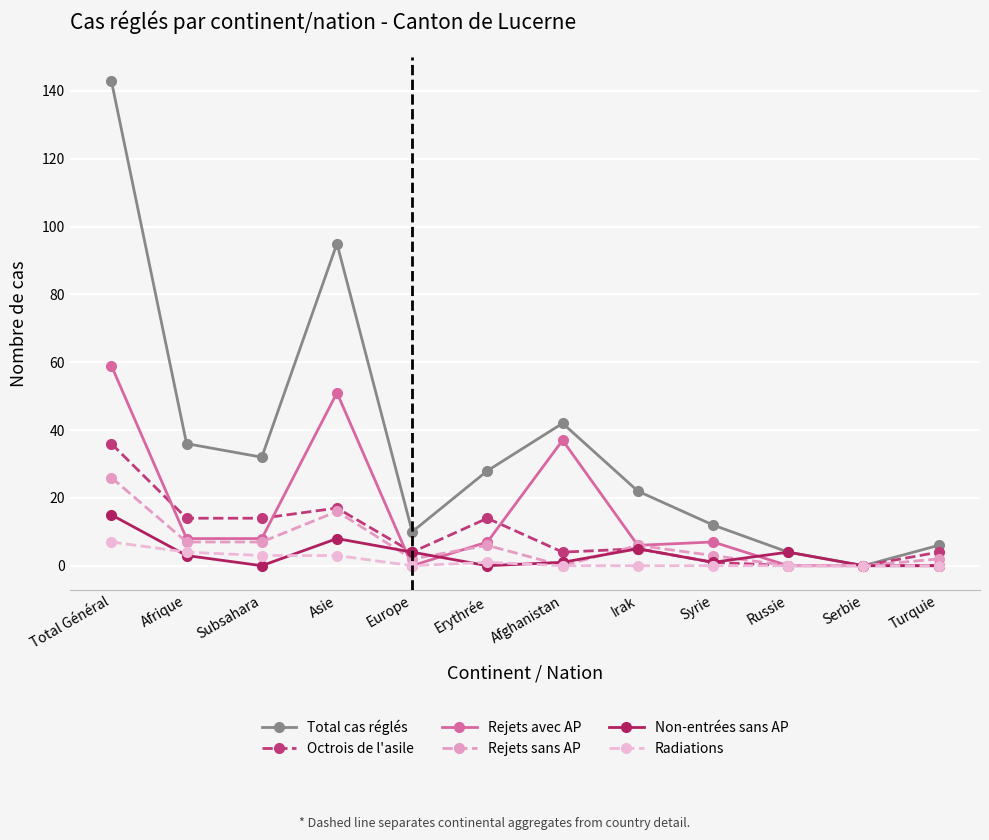

How many categories are shown in the chart?

12